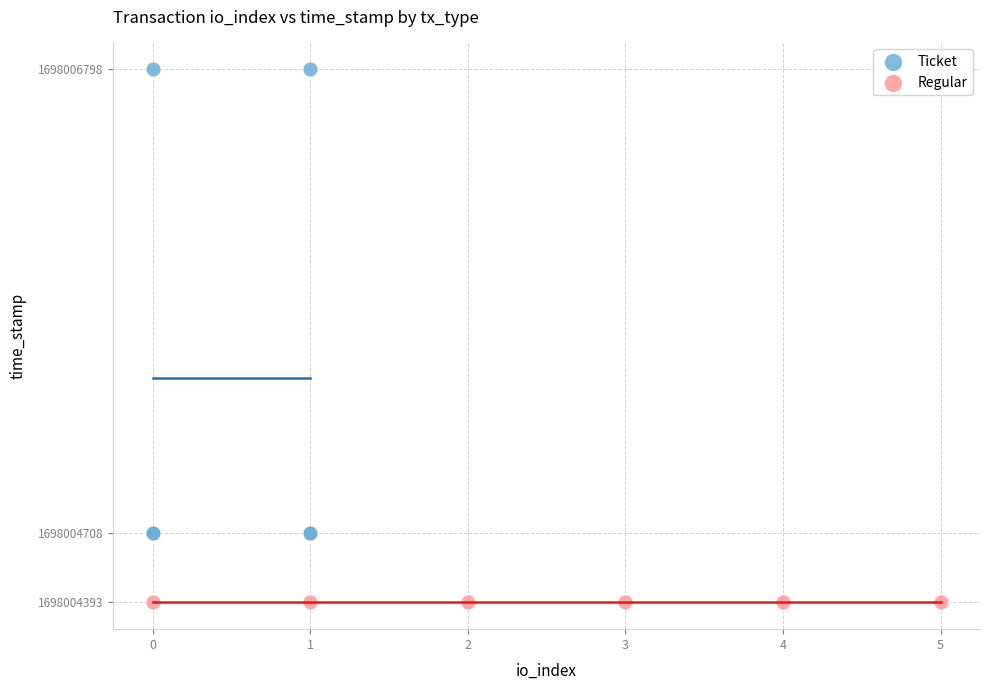

Which series reaches the maximum Y coordinate?

Ticket